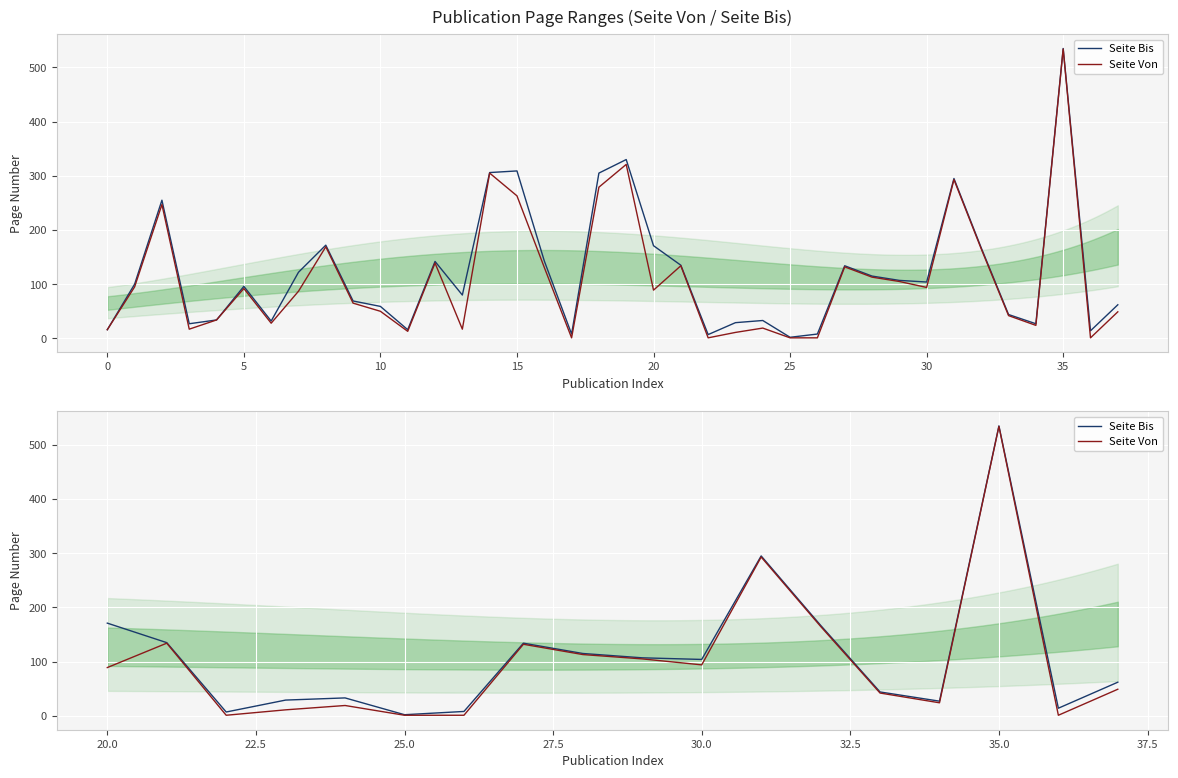

Reading left to right, extract all data points from this chart.

Seite Bis: 171	135	7	29	33	2	8	134	115	107	104	295	167	44	27	535	14	62
Seite Von: 89	134	1	11	19	1	1	132	113	105	94	293	165	42	24	534	1	49